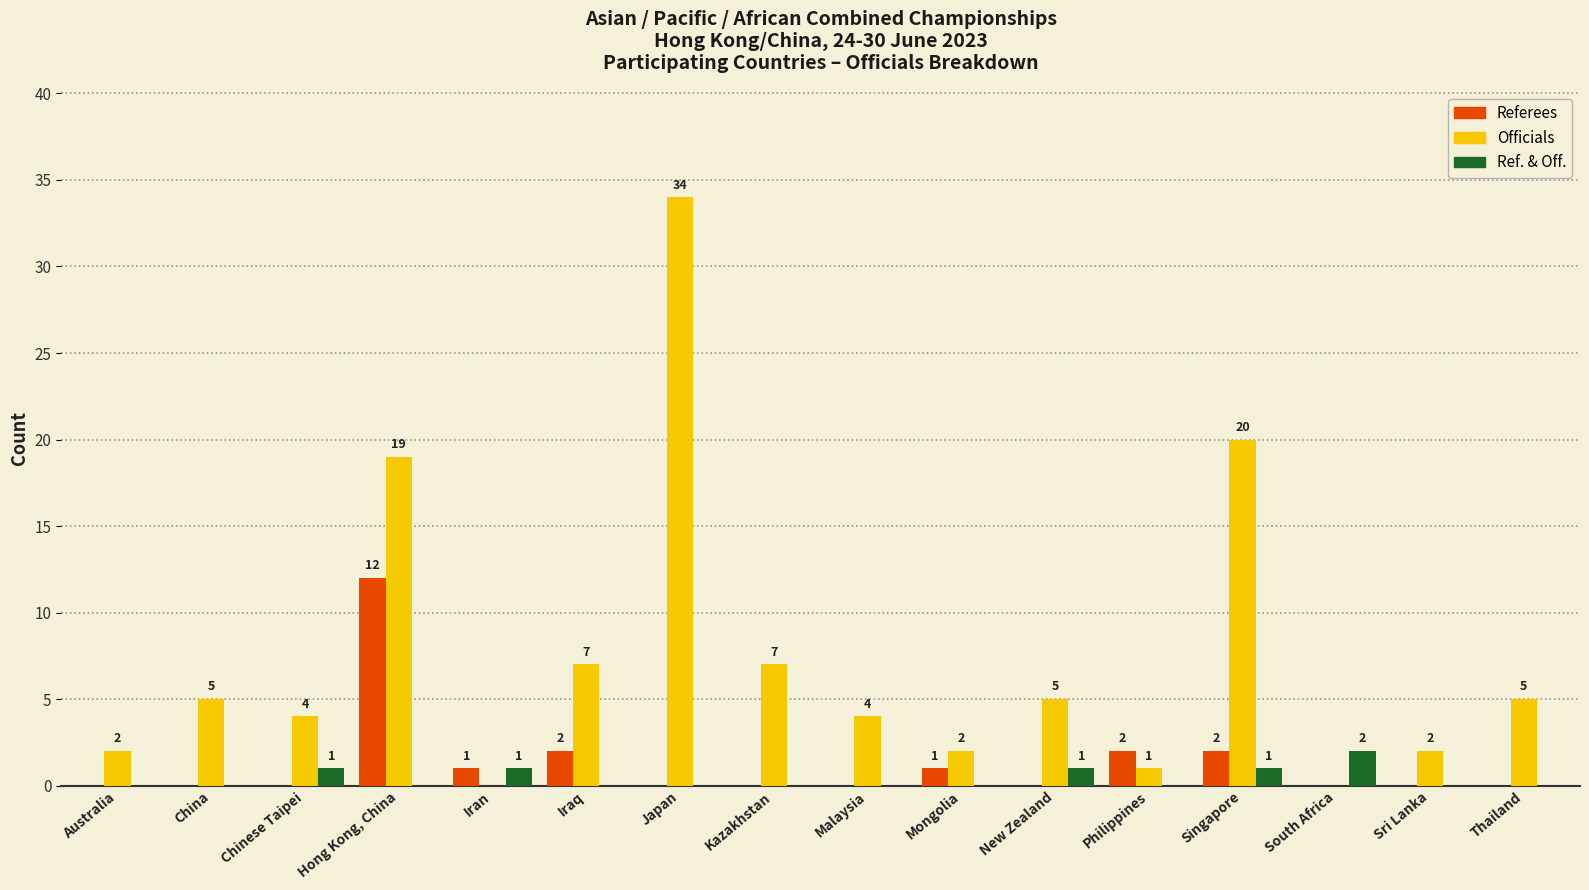

How many values in the Referees series exceed 0?

6